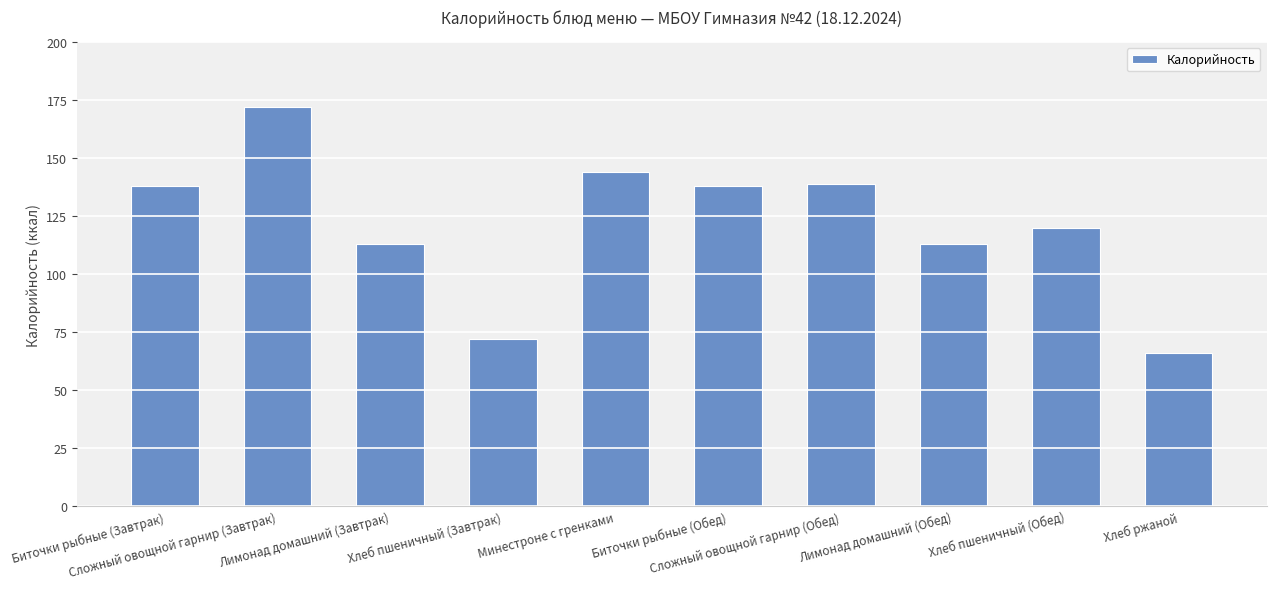

What is the change in value from Сложный овощной гарнир (Завтрак) to Хлеб ржаной?

-106